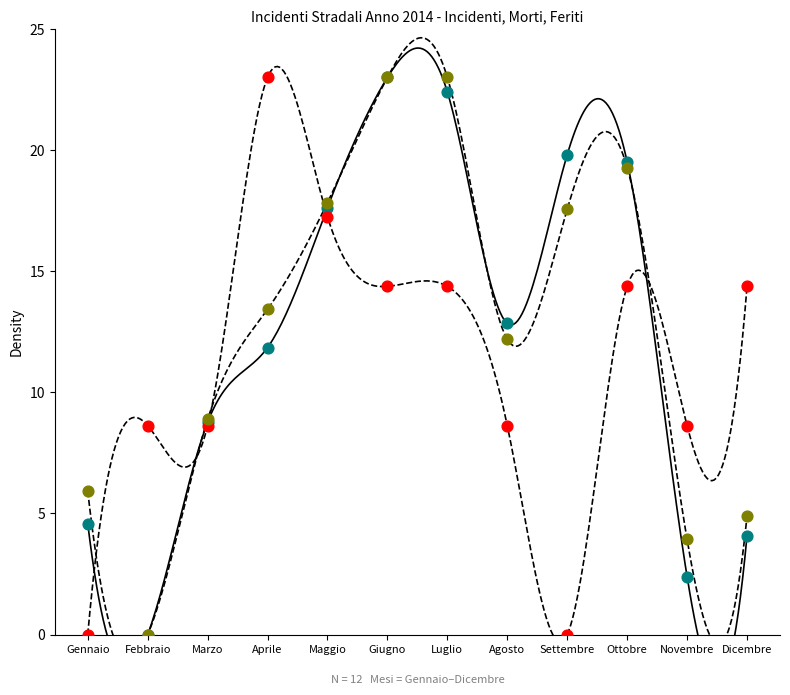

What are all the series names shown in the legend?

Morti, Feriti, Incidenti